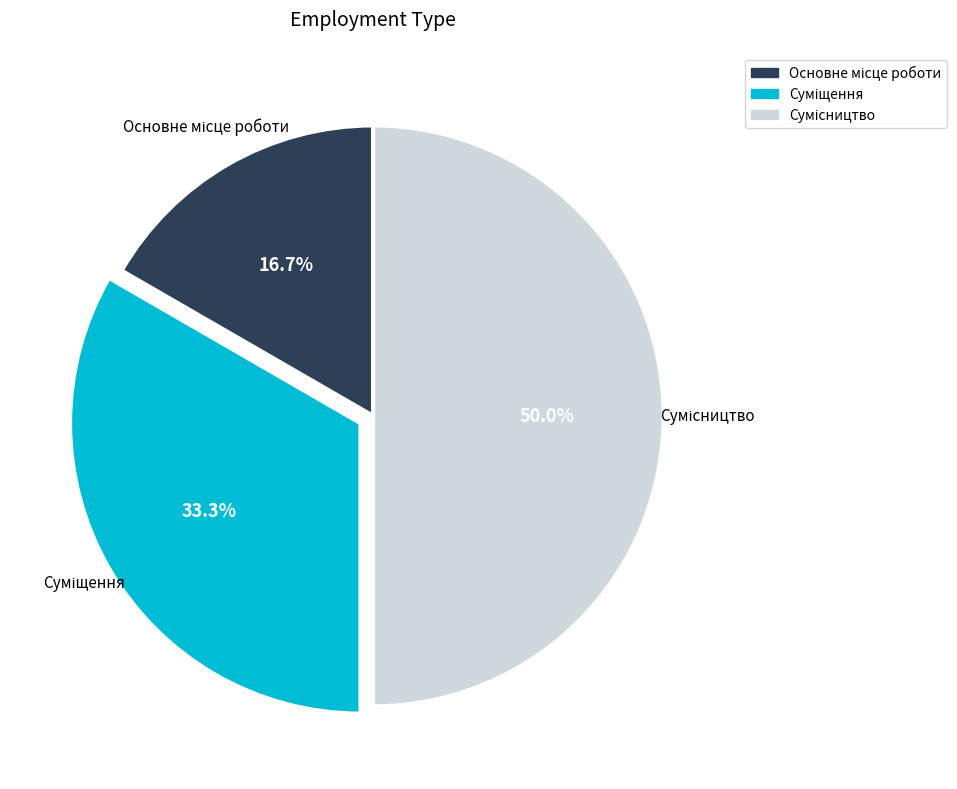

Is the sum of Суміщення and Основне місце роботи greater than half?

No